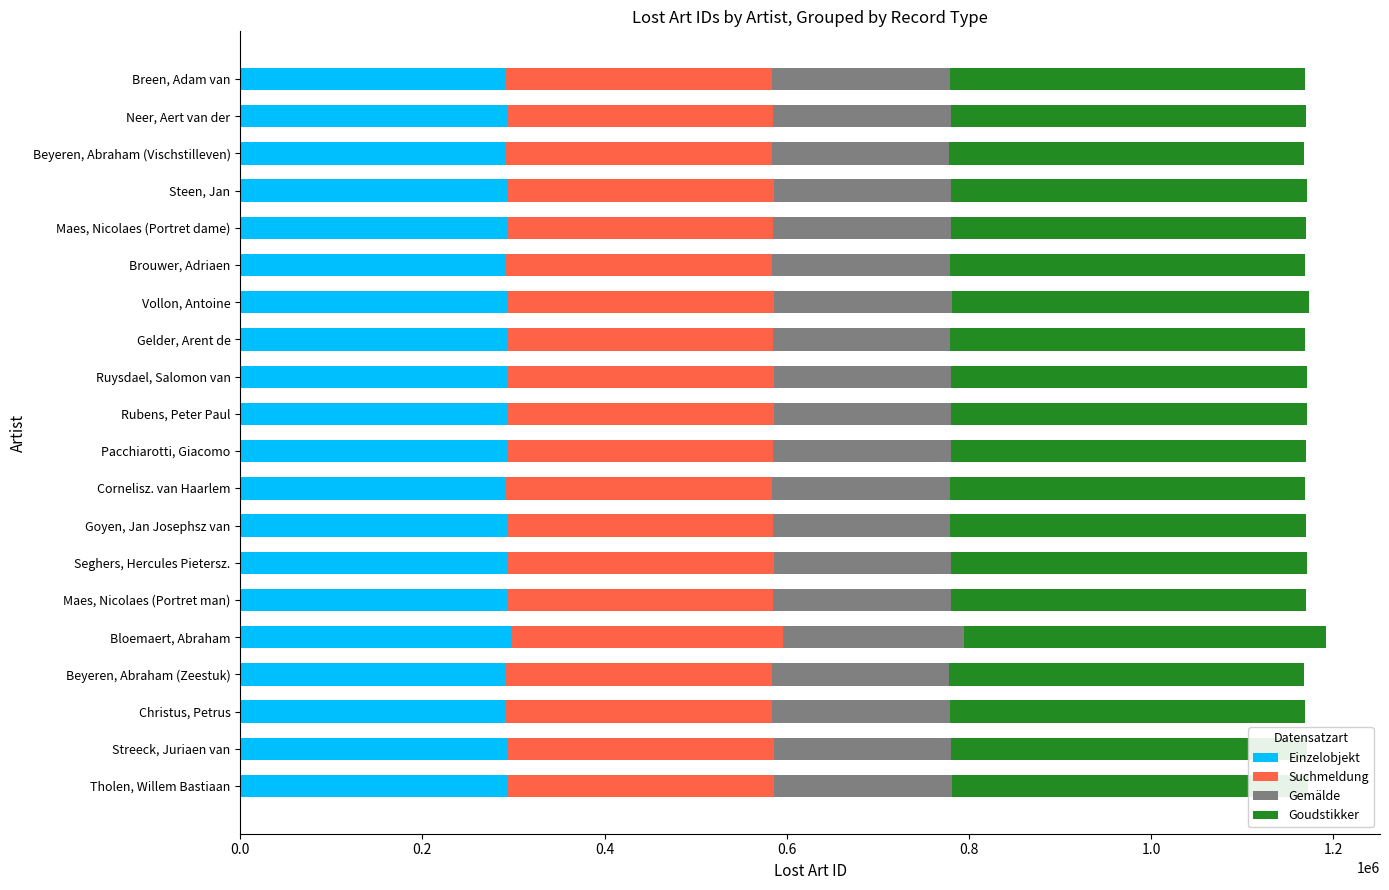

What is the total value across all series at Pacchiarotti, Giacomo?

1170492